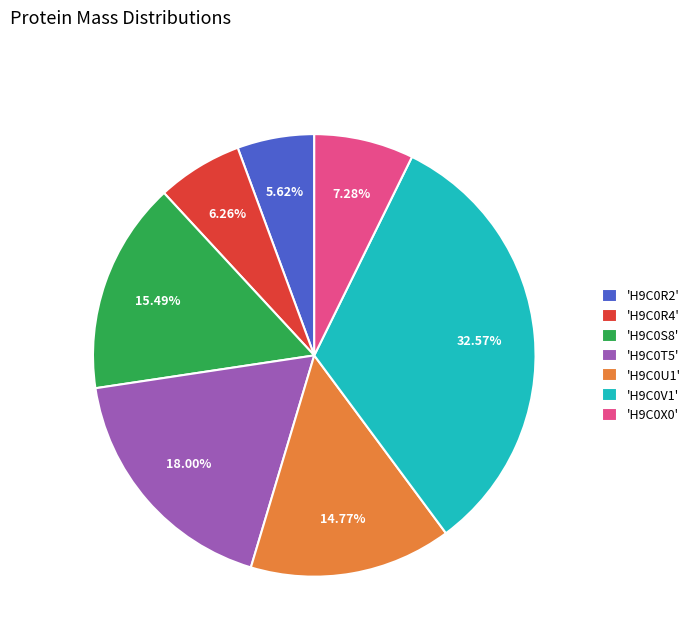

Rank the categories by value from lowest to highest.

'H9C0R2', 'H9C0R4', 'H9C0X0', 'H9C0U1', 'H9C0S8', 'H9C0T5', 'H9C0V1'